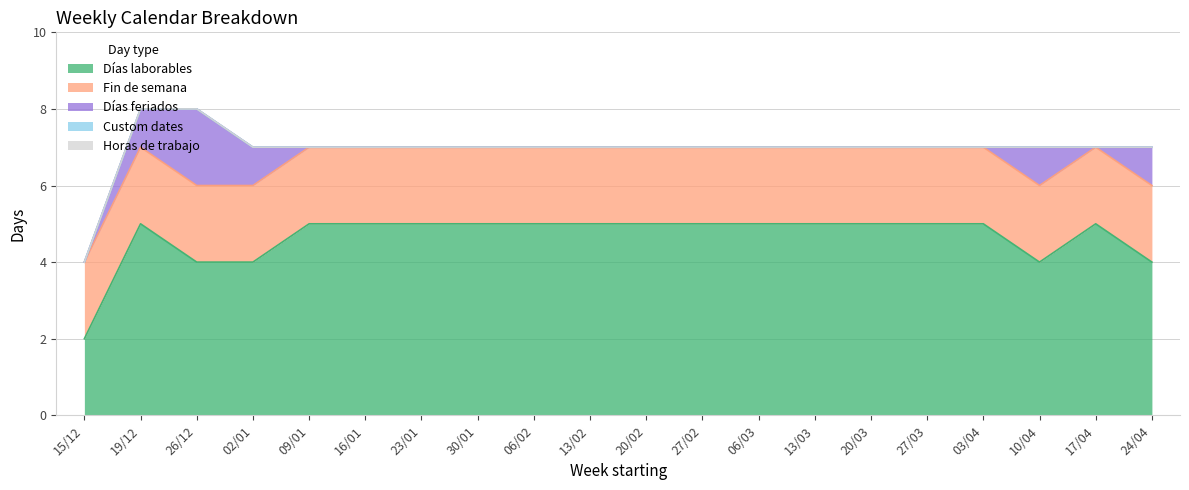

Between 20/03 and 10/04, which series saw the biggest shift?

Días laborables